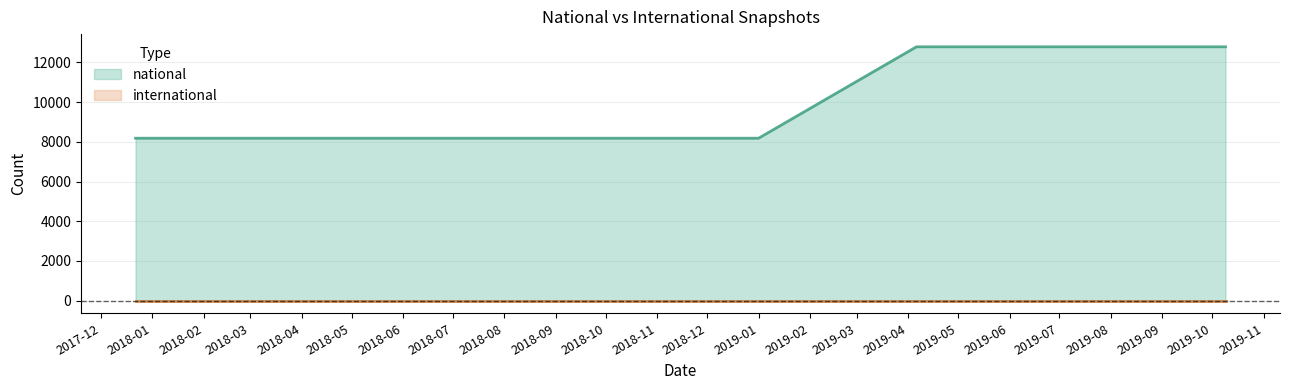

At which label is the value closest to 10487?

2017-12-22